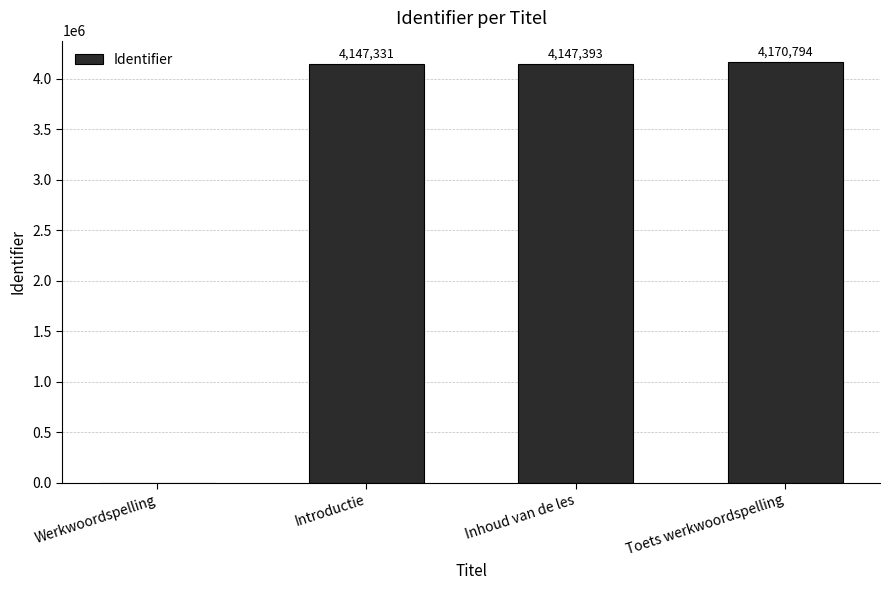

The chart shows a value of 1690553 at Werkwoordspelling. True or false?

False